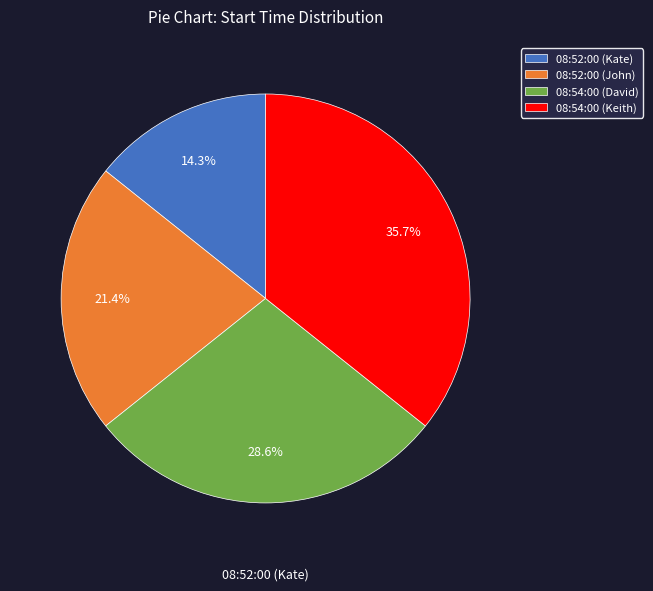

Does any single category account for the majority?

No